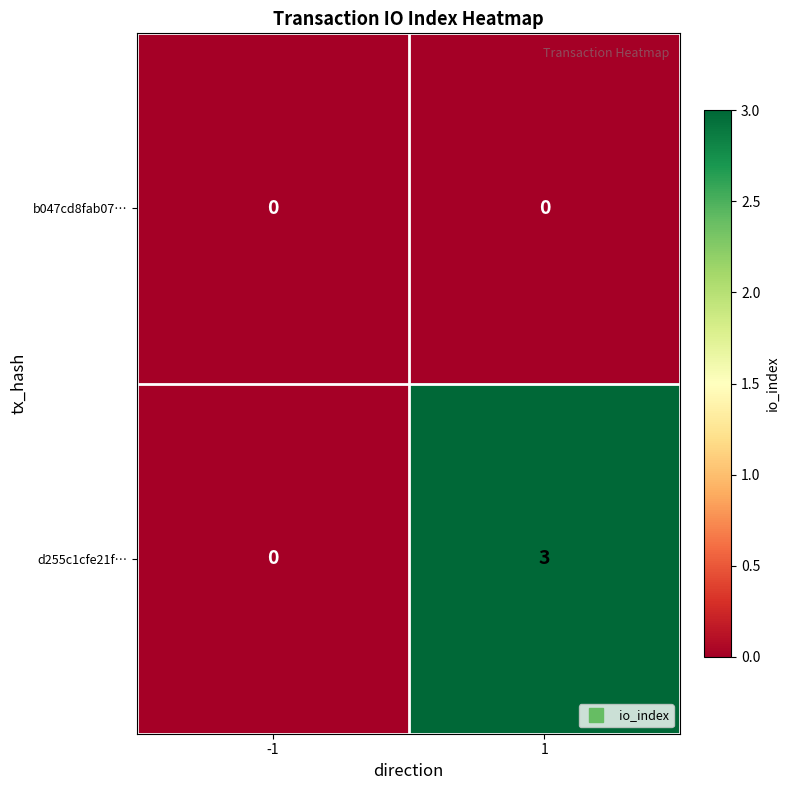

True or false: d255c1cfe21f… has a value of 3 at 1.

True